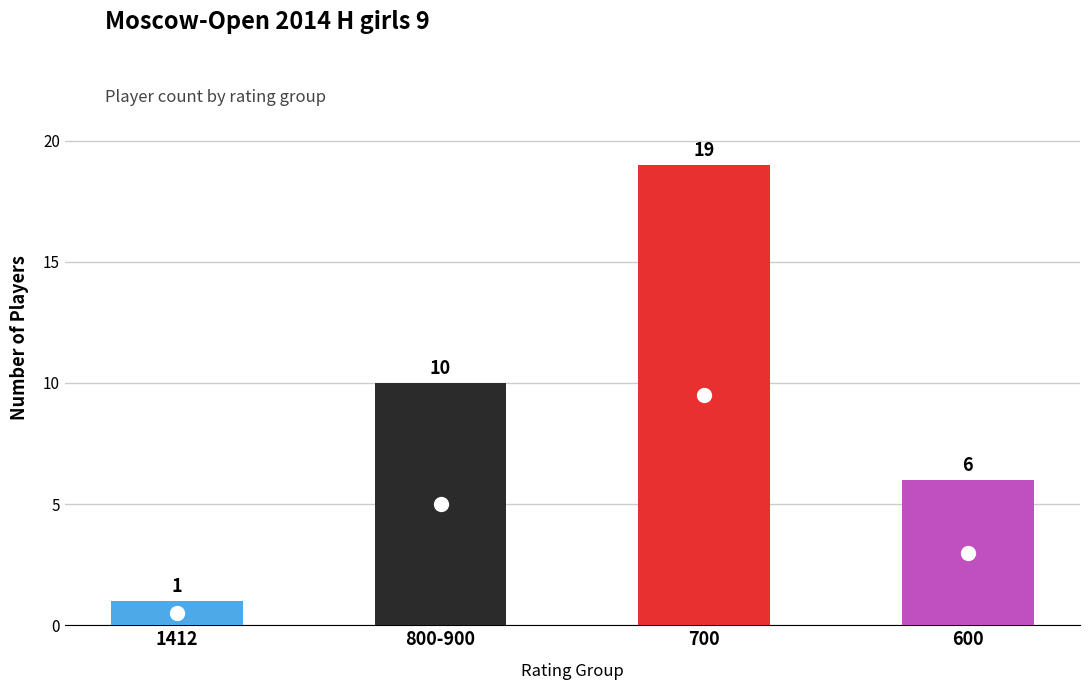

Are the bars horizontal?

No